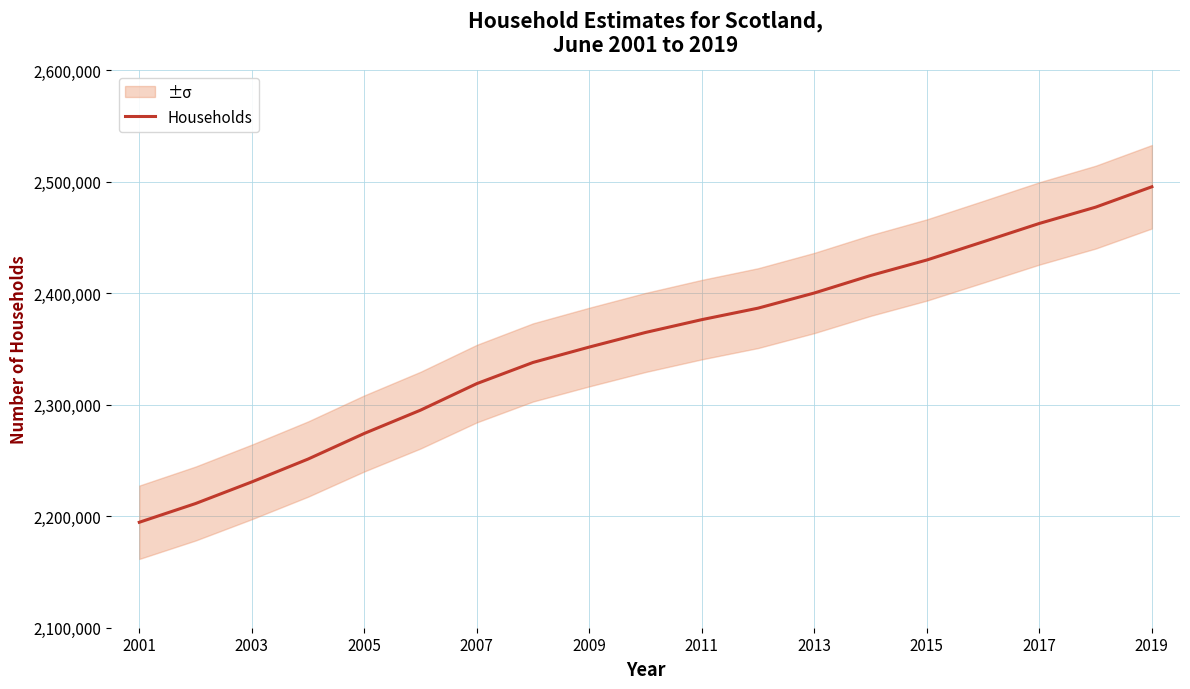

Approximately how many times larger is the value at 2019 compared to 2005?

1.1